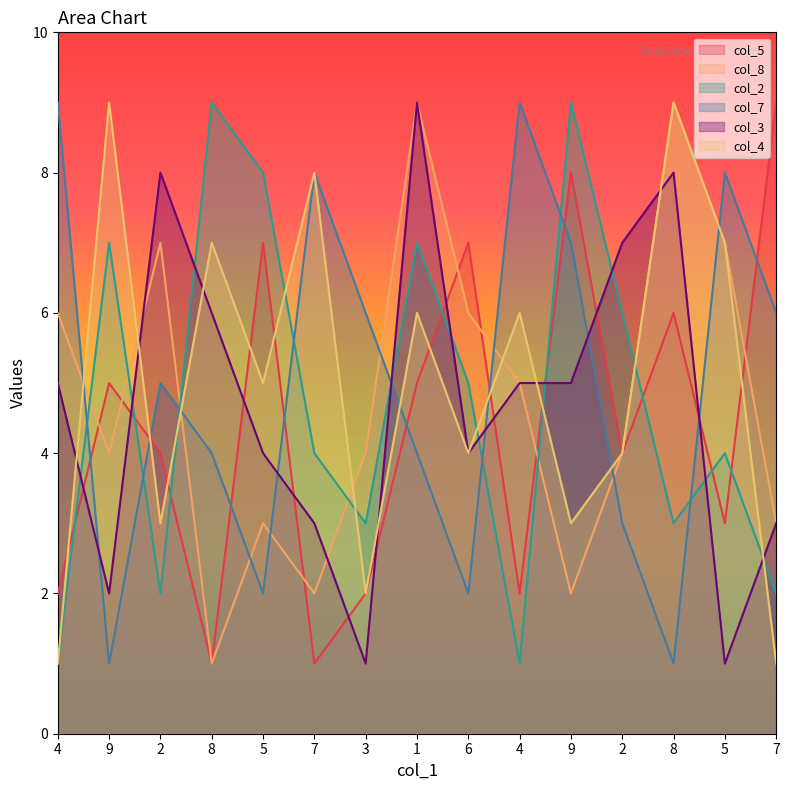

Which has a higher value, 5 or 8?

5